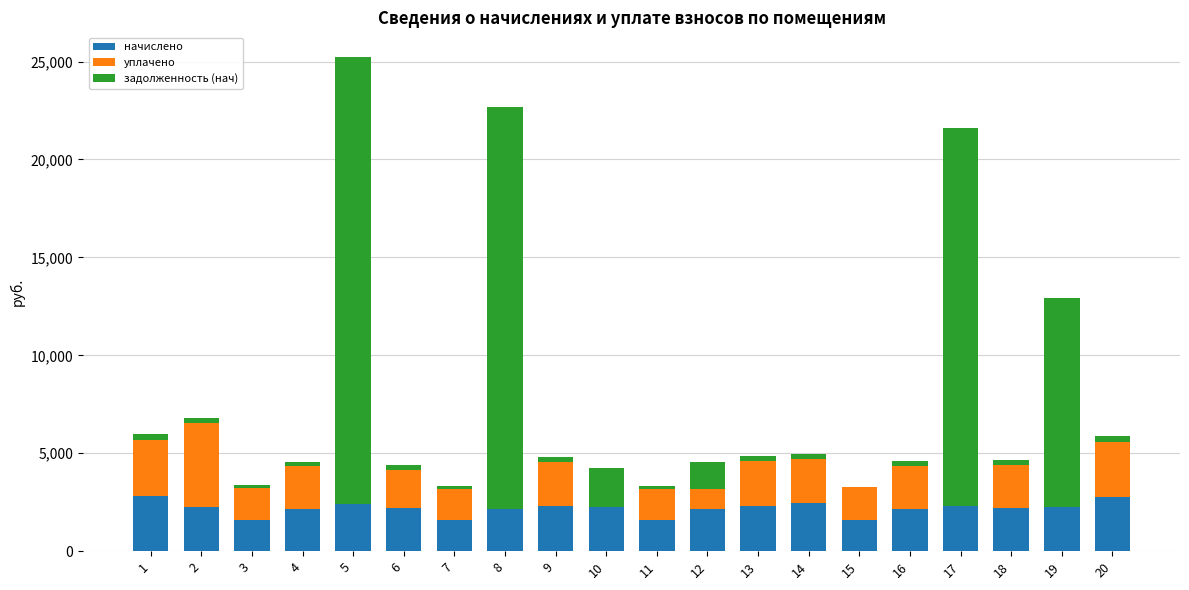

At which category is the sum across all series the highest?

5